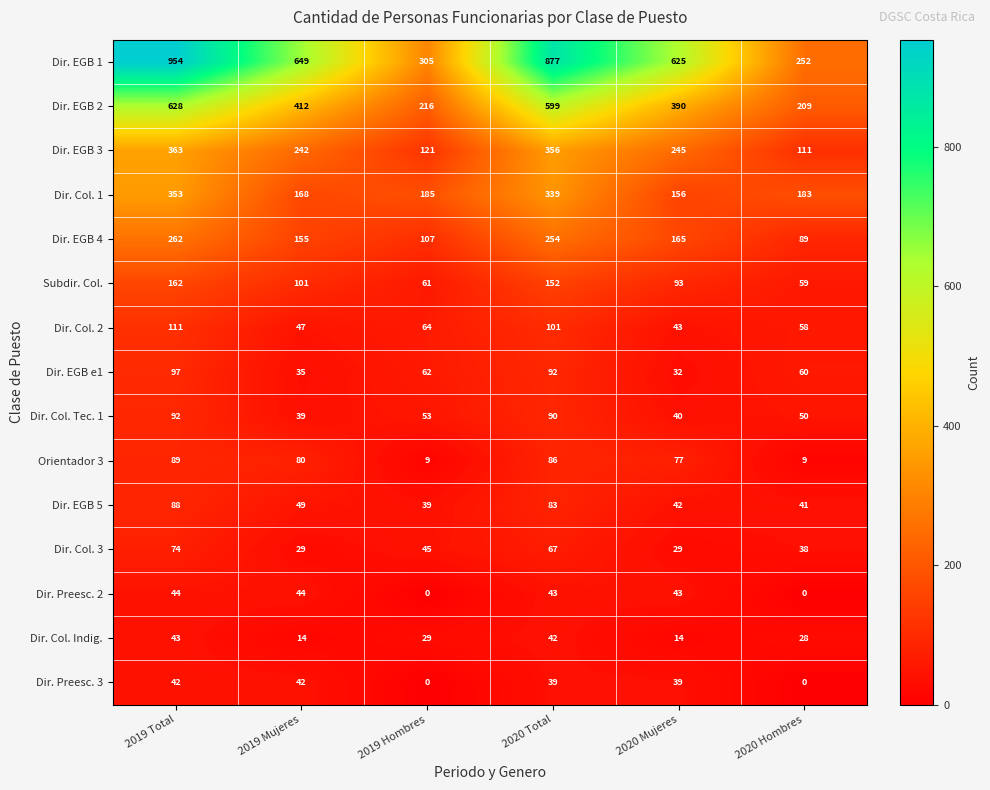

What is the sum of the Dir. EGB 3 values at 2020 Mujeres and 2019 Total?

608